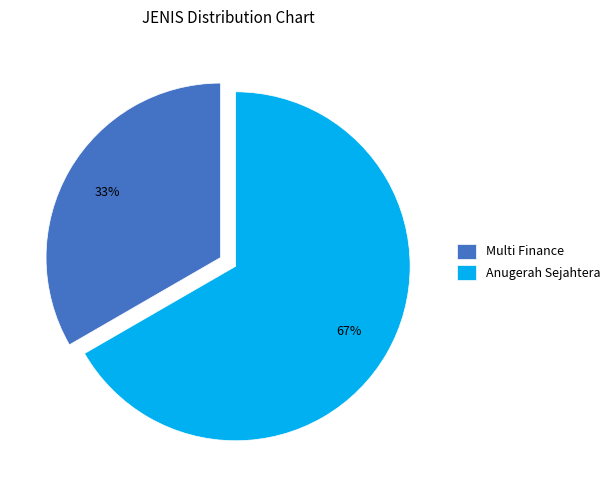

True or false: Anugerah Sejahtera accounts for 67% of the total.

True